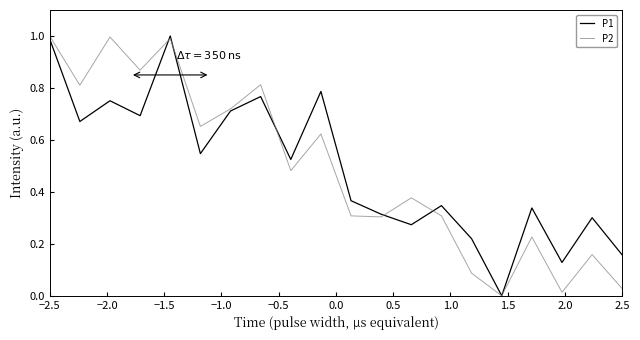

Which series has the largest range (max minus min)?

P1